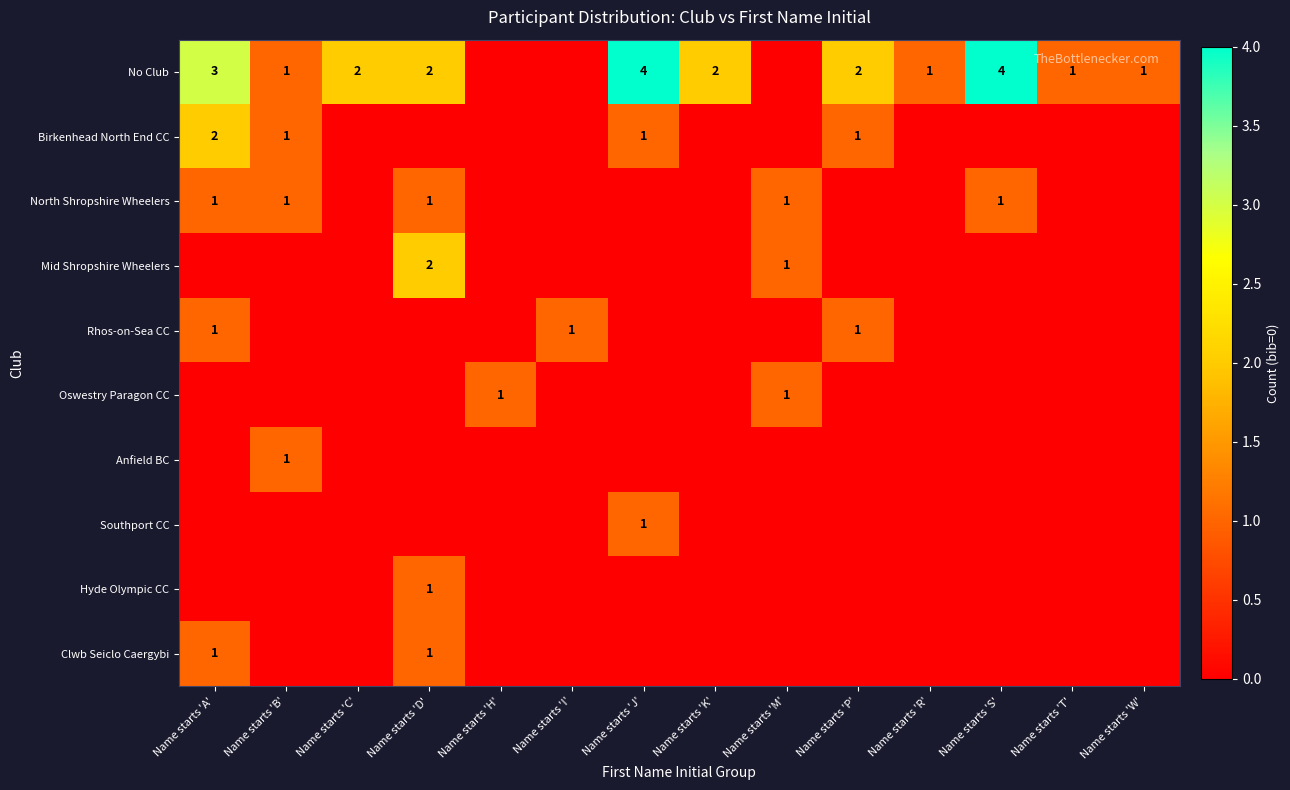

What is the sum of the No Club values at Name starts 'S' and Name starts 'B'?

5